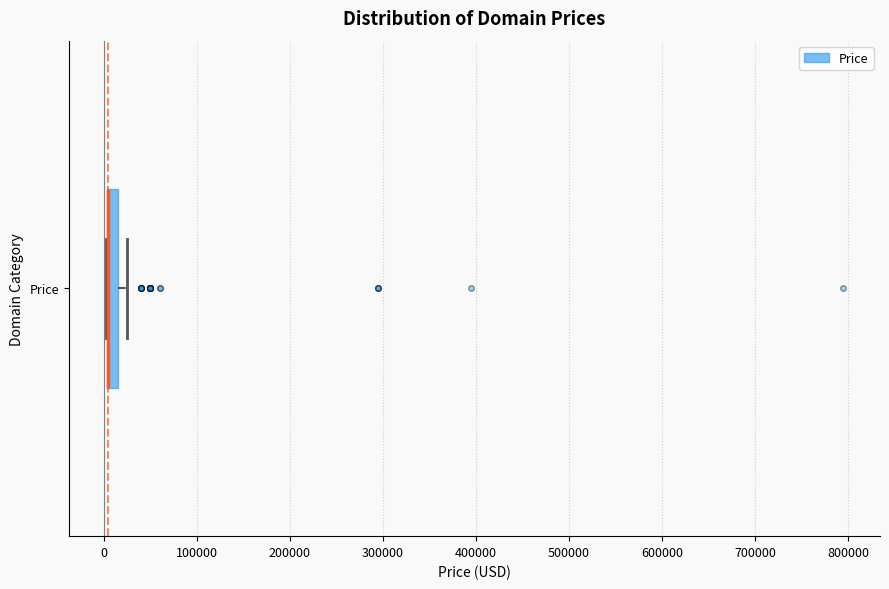

Where is the left edge of the box for Price on the x-axis? The values are not printed on the chart, so give them approximately, as read against the axis.

0